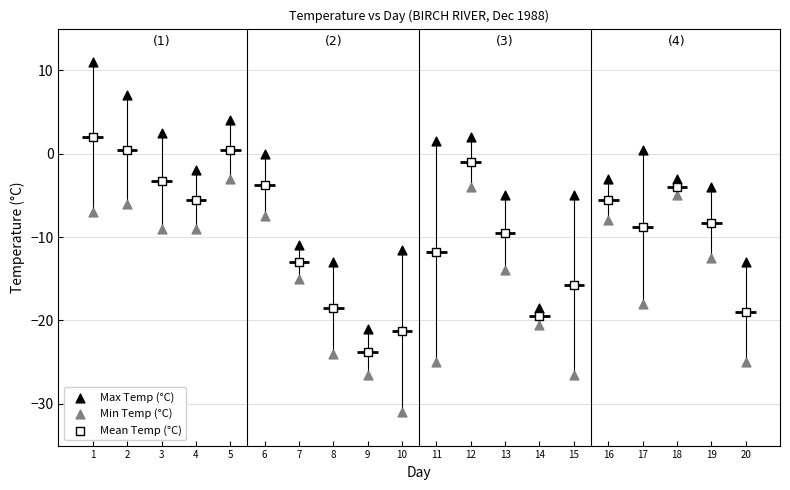

Across all data points, what is the range of X values (max minus min)?

19.0